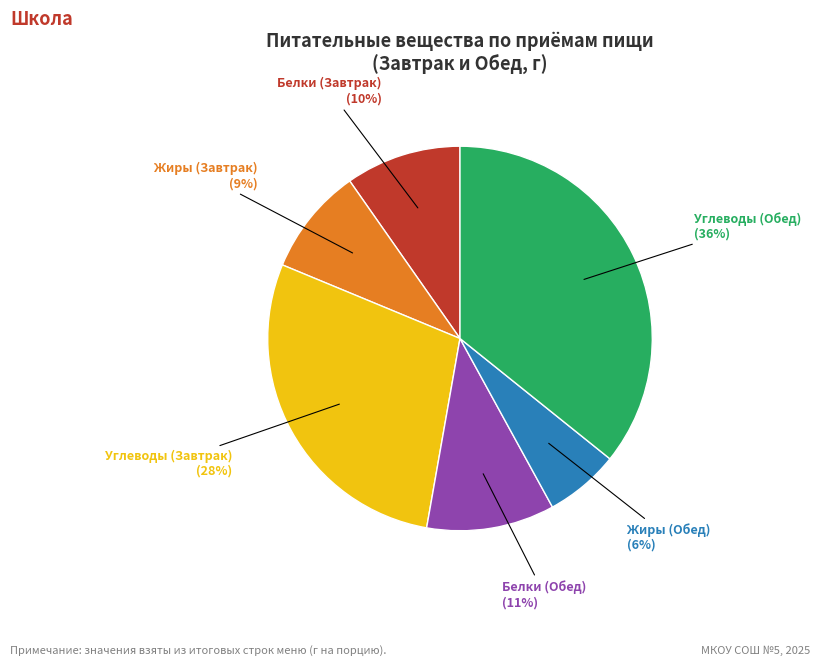

To the nearest percent, what is the average slice percentage?

17%